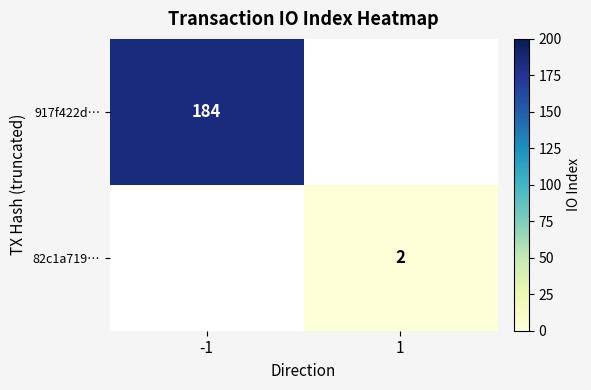

The value of 917f422d… at -1 is 92. True or false?

False